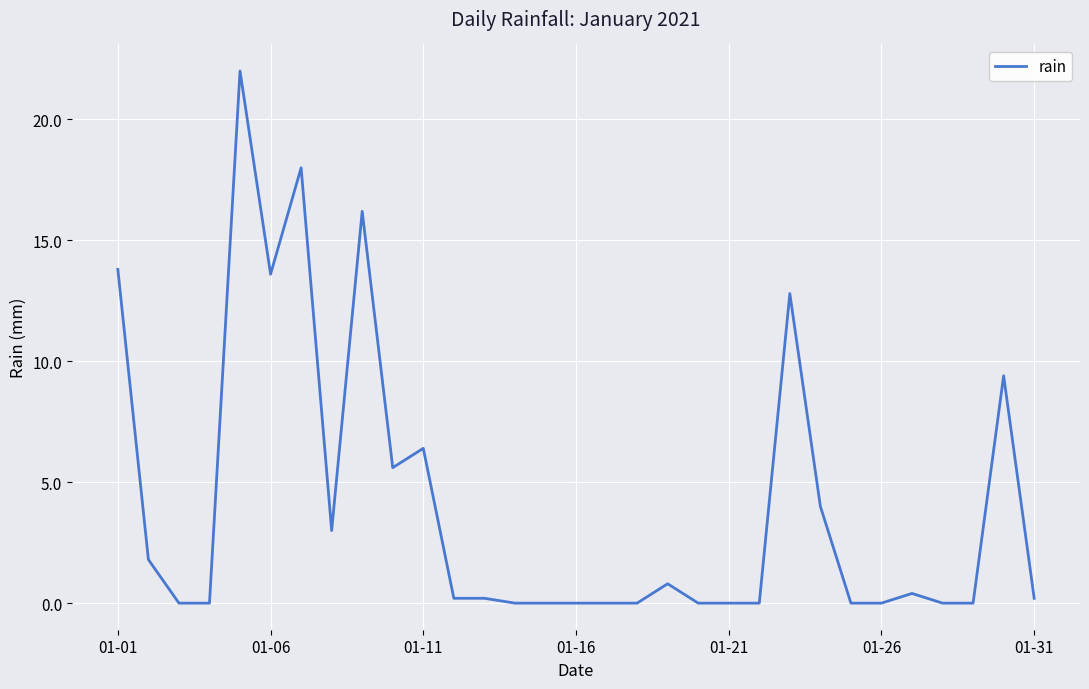

Reading left to right, extract all data points from this chart.

13.8	1.8	0.0	0.0	22.0	13.6	18.0	3.0	16.2	5.6	6.4	0.2	0.2	0.0	0.0	0.0	0.0	0.0	0.8	0.0	0.0	0.0	12.8	4.0	0.0	0.0	0.4	0.0	0.0	9.4	0.2